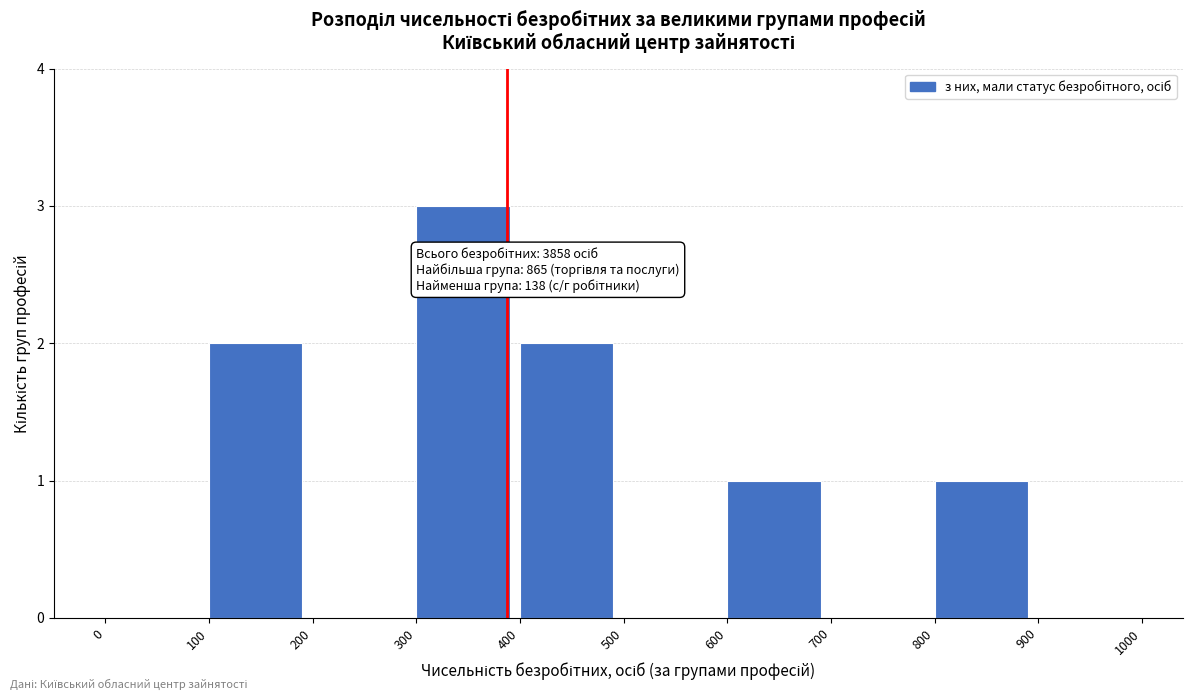

Over which range of the x-axis is the bar tallest?

300 to 400